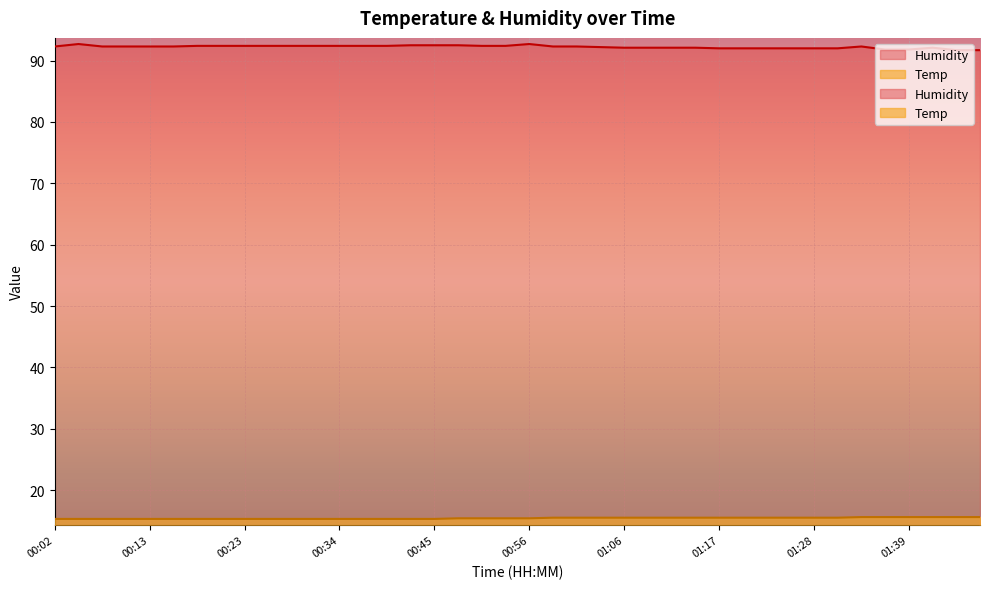

How many lines are shown in the chart?

2